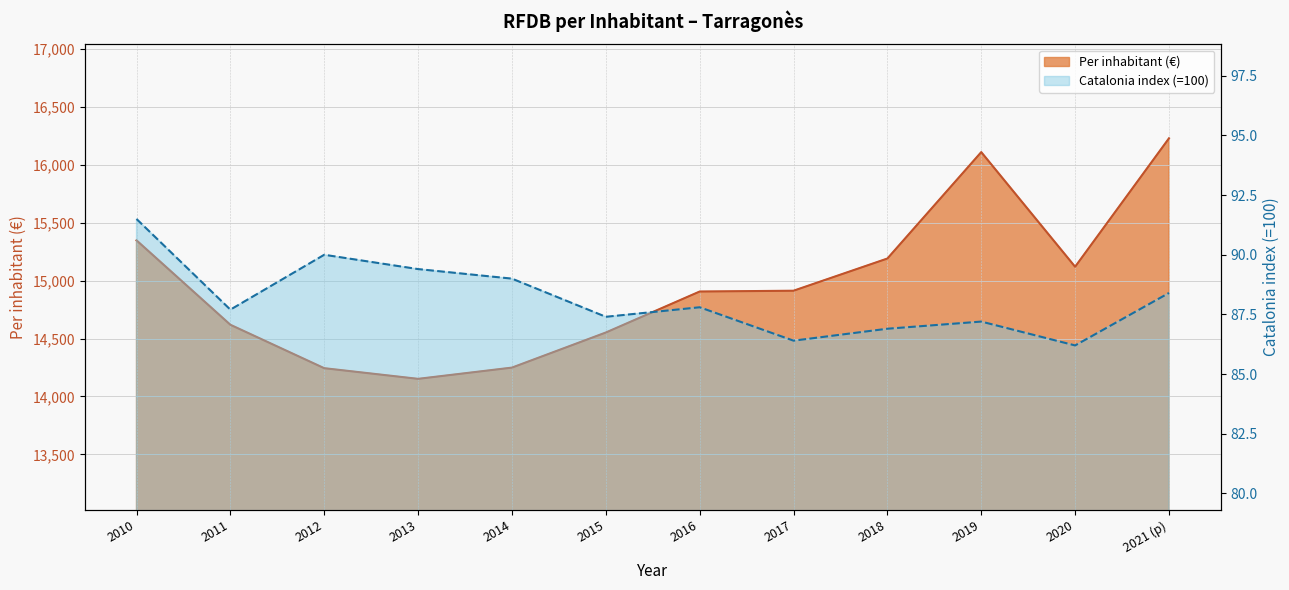

What is the highest value of the Per inhabitant (Catalonia index=100) series?

91.5